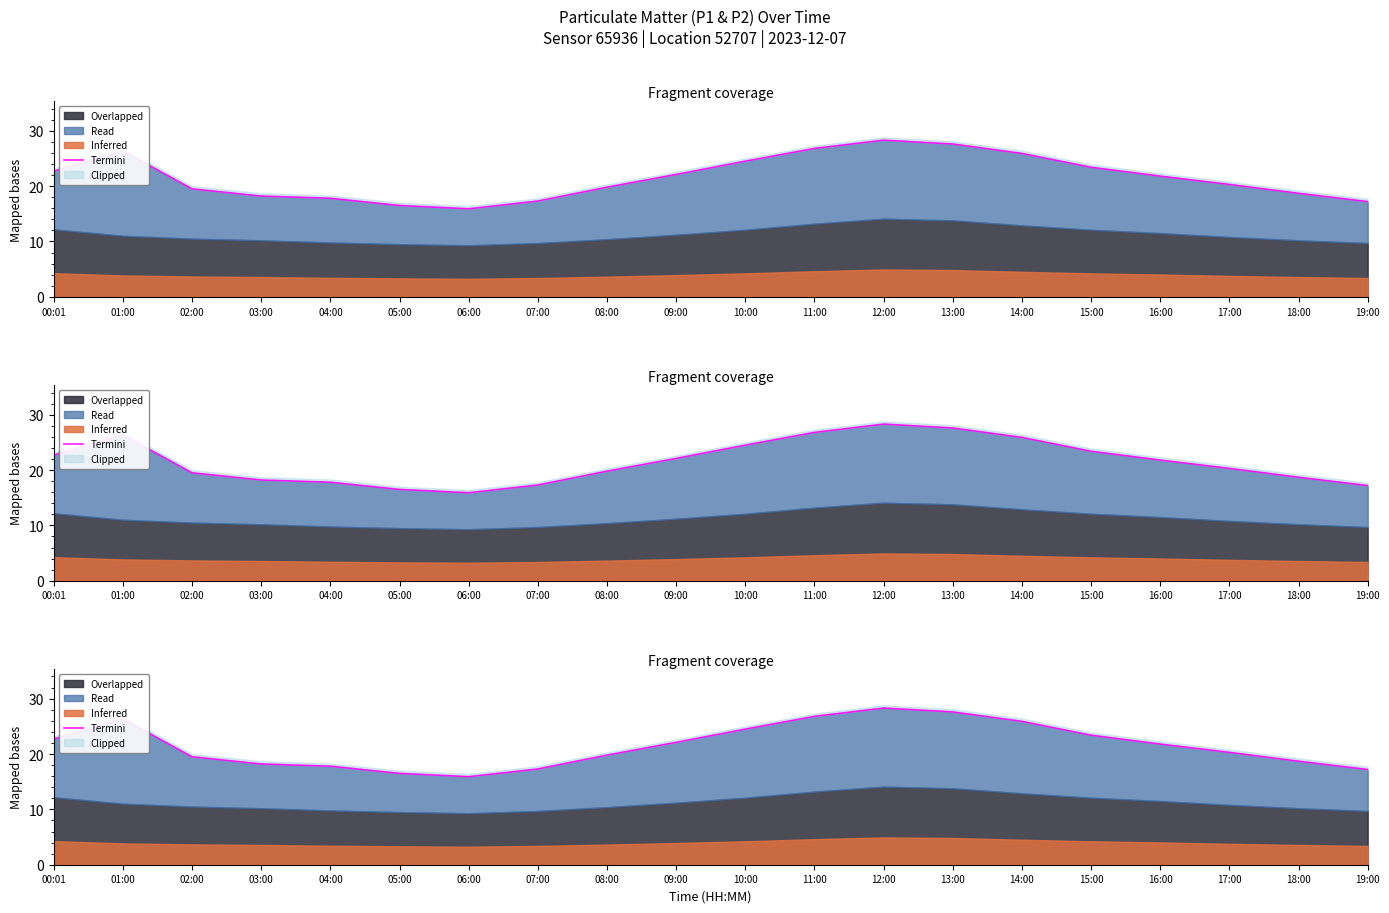

What value does the data have at 00:01?

22.7